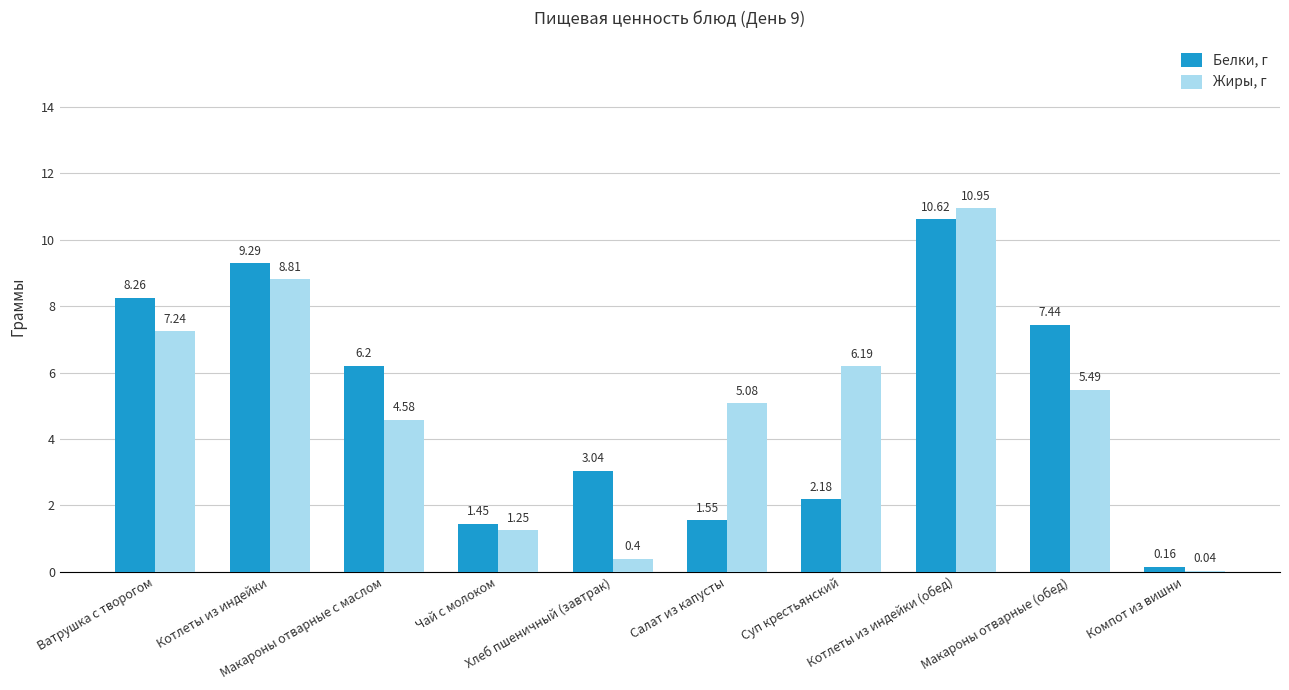

Which series has the largest total across all categories?

Белки, г